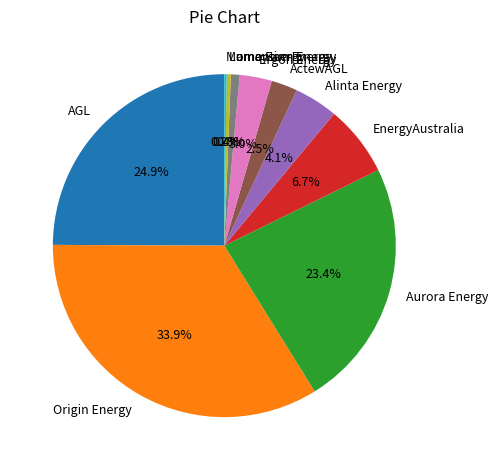

To the nearest percent, what percentage of the pie is AGL?

25%